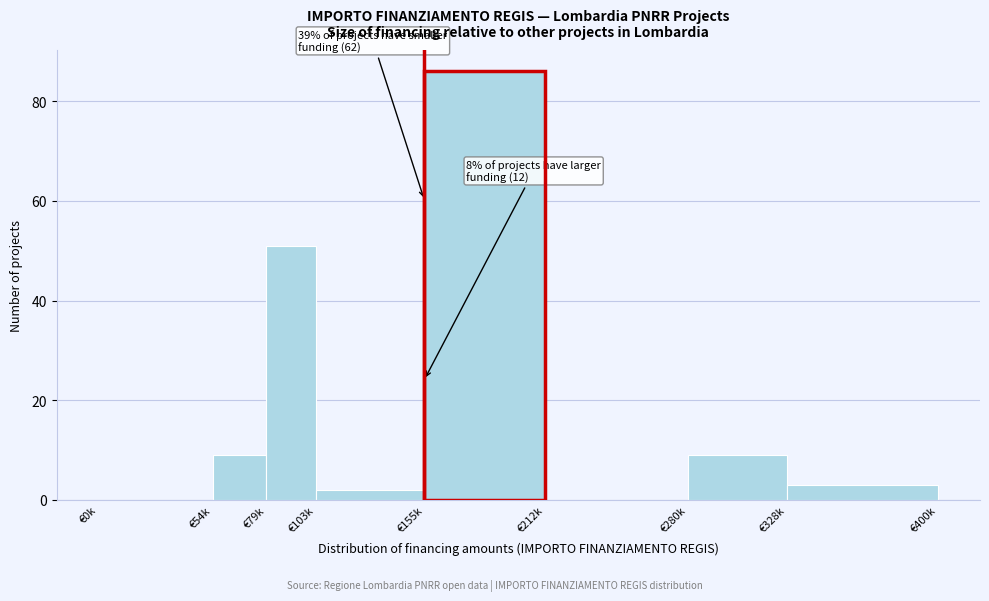

Reading left to right, list all the values displayed in this chart.

€0k=0	€54k=9	€79k=51	€103k=2	€155k=86	€212k=0	€280k=9	€328k=3